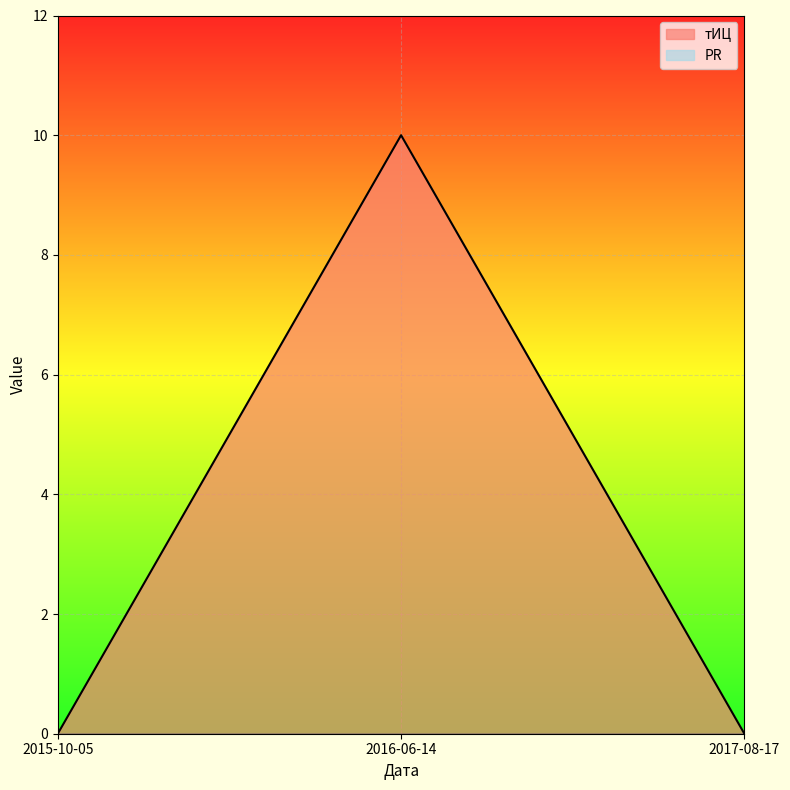

What is the sum of all values?

10